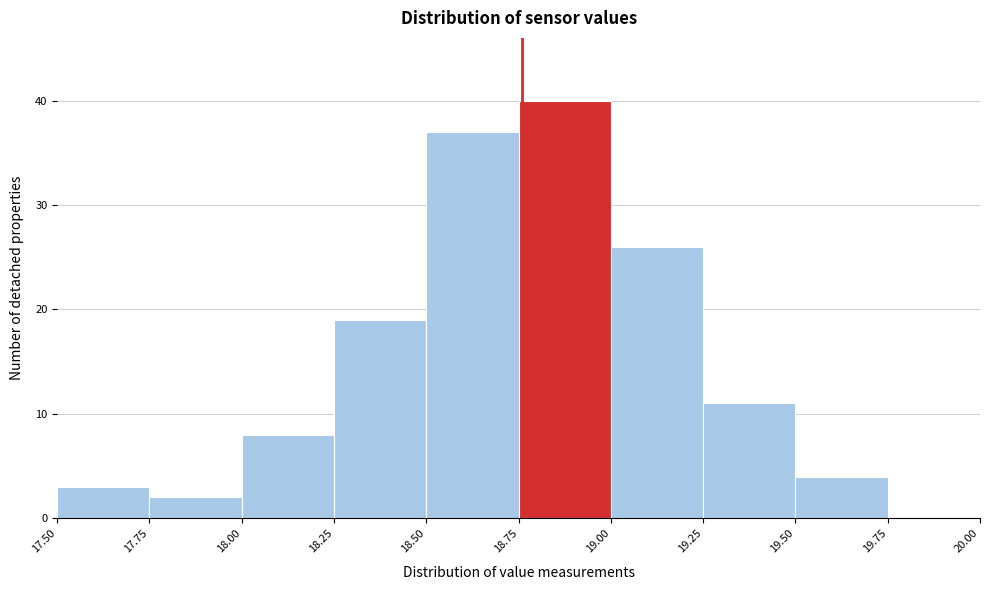

Which range on the x-axis has the tallest bar?

18.75 to 19.00